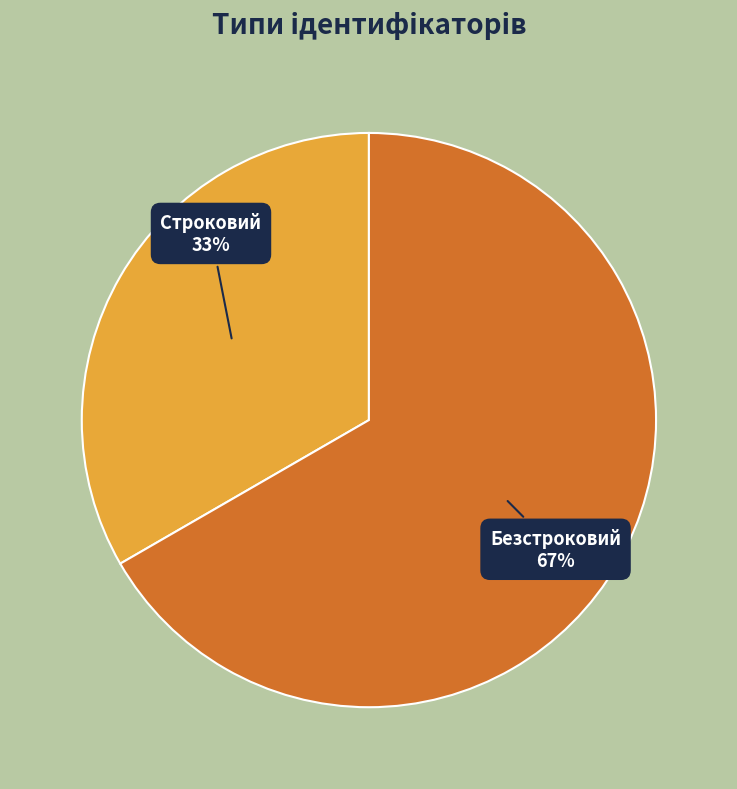

Which has a higher value, Строковий or Безстроковий?

Безстроковий